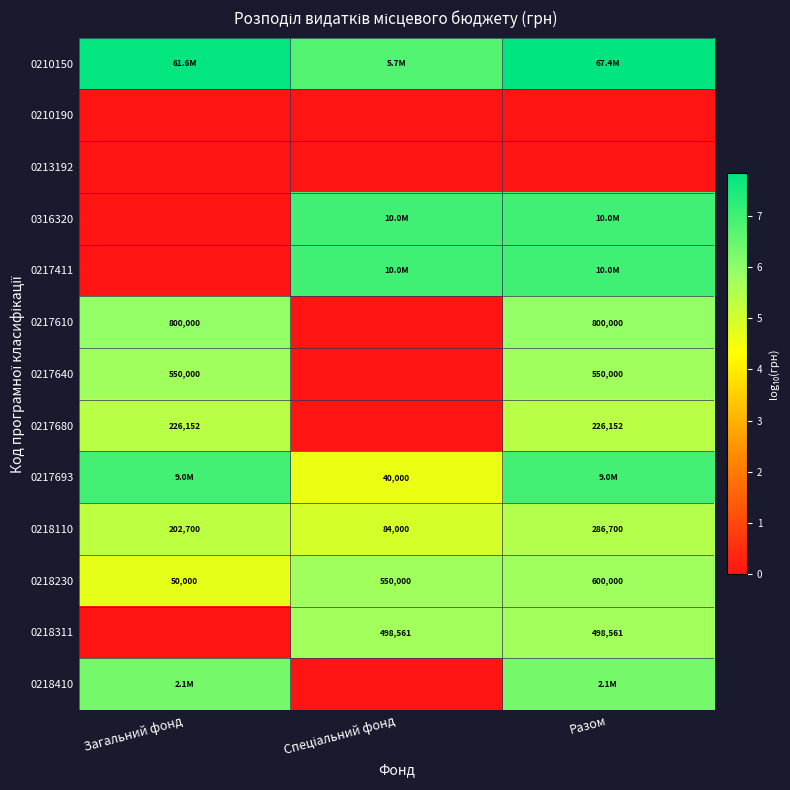

Which category has the highest value in the 0218110 series?

Разом